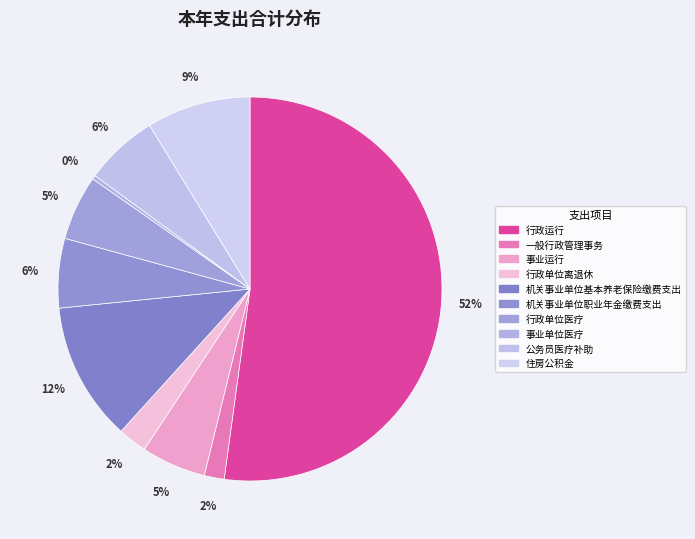

Count the number of slices in the pie.

10